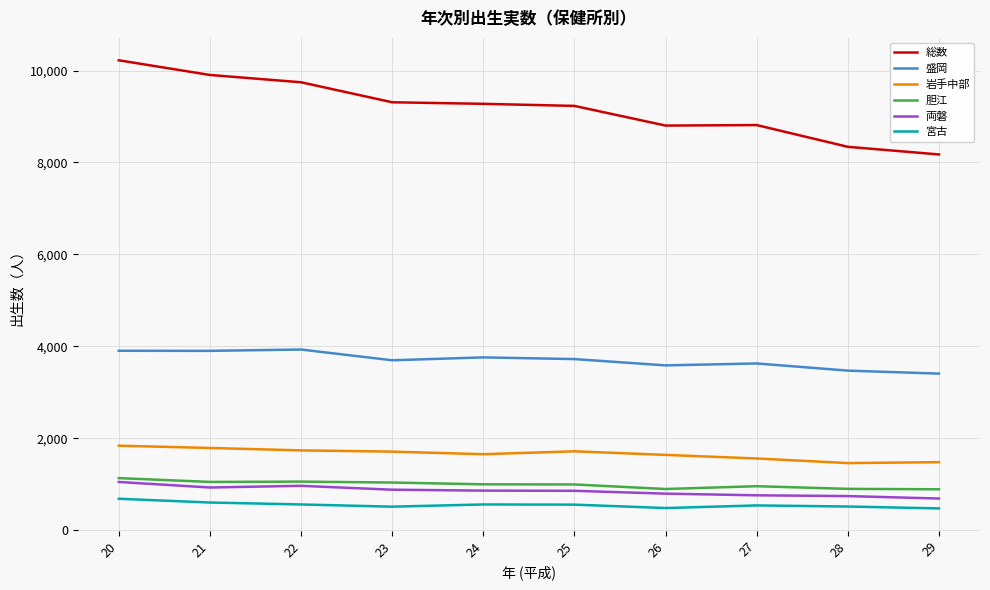

Which series has the largest range (max minus min)?

総数